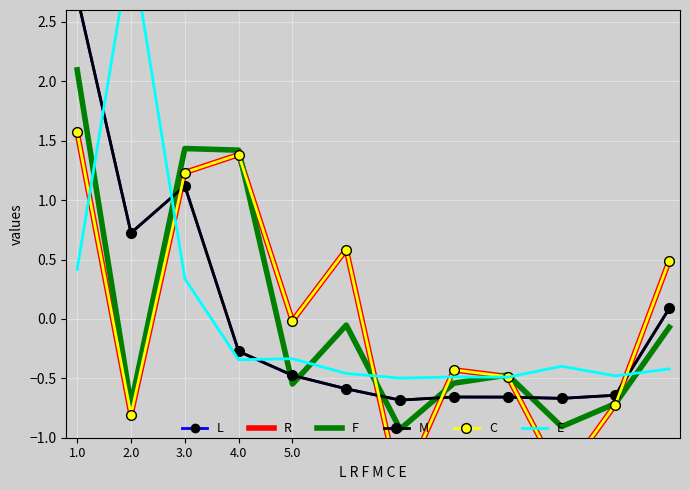

True or false: R has more than 0 interior local peaks.

True